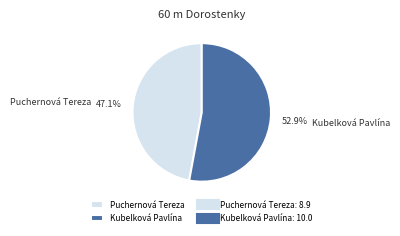

Which slice represents more than half of the pie?

Kubelková Pavlína